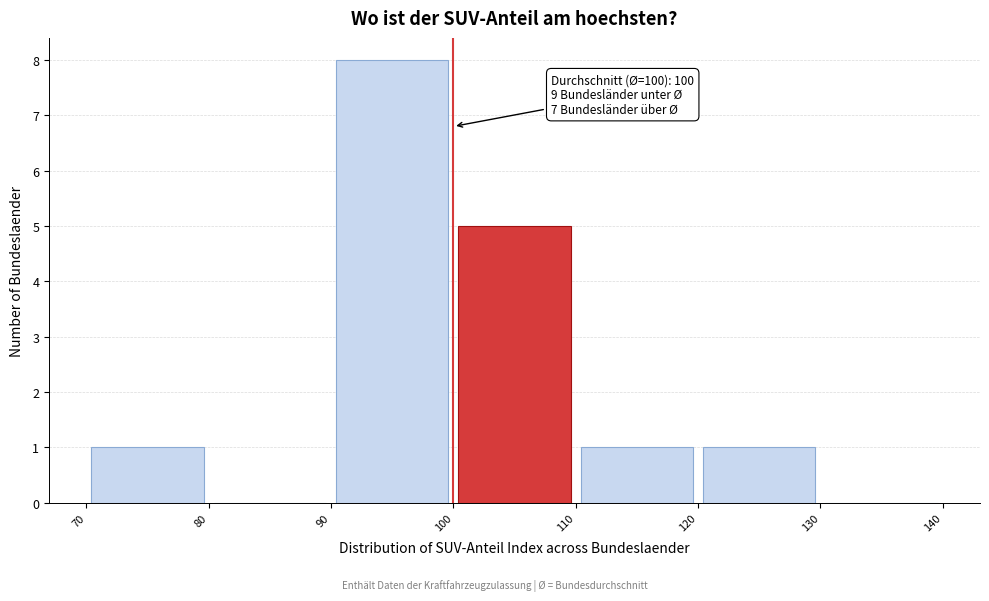

Over which range of the x-axis is the bar tallest?

90 to 100